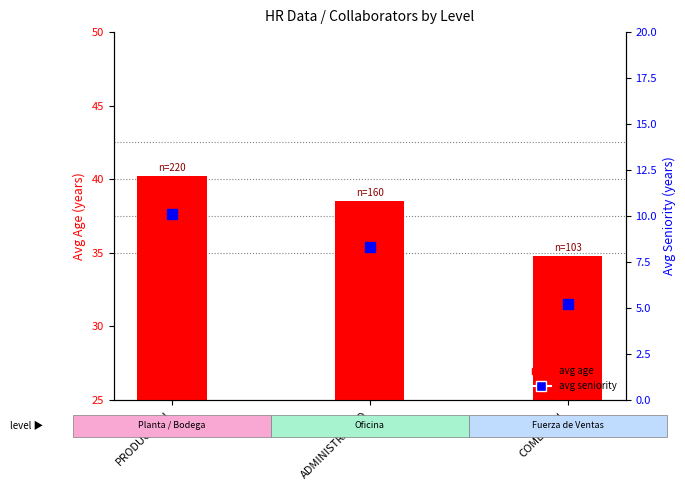

What position from the left is PRODUCCION?

1